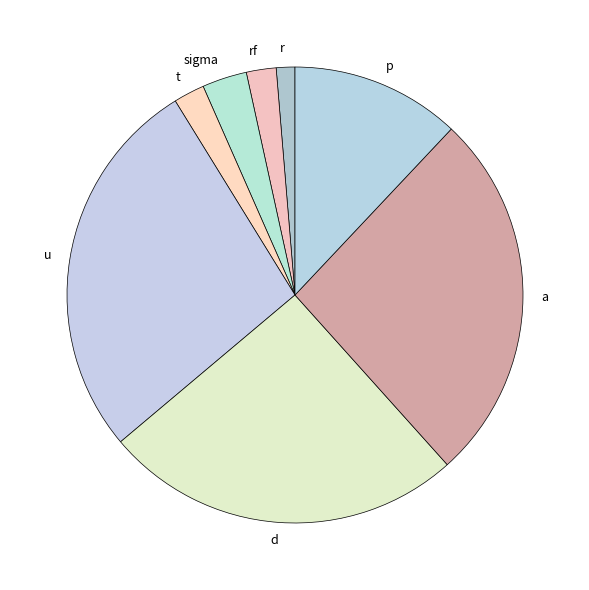

Is it true that t is 8% of the pie?

False